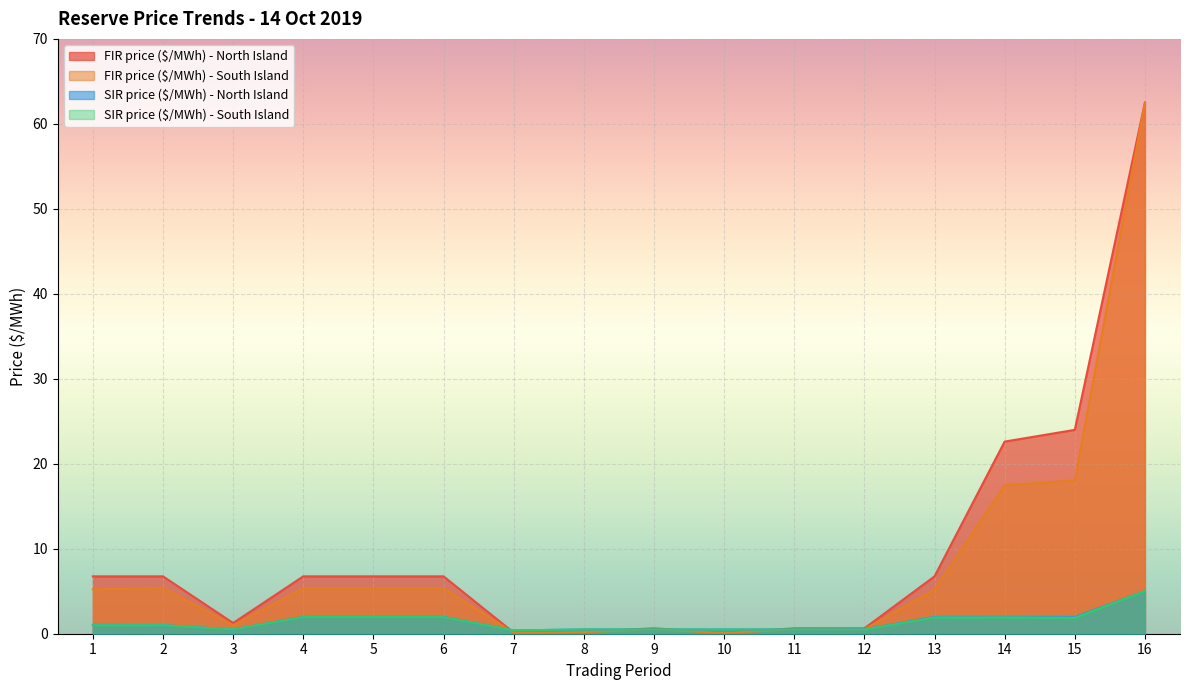

Between 10 and 15, which series saw the biggest shift?

FIR price ($/MWh) - North Island